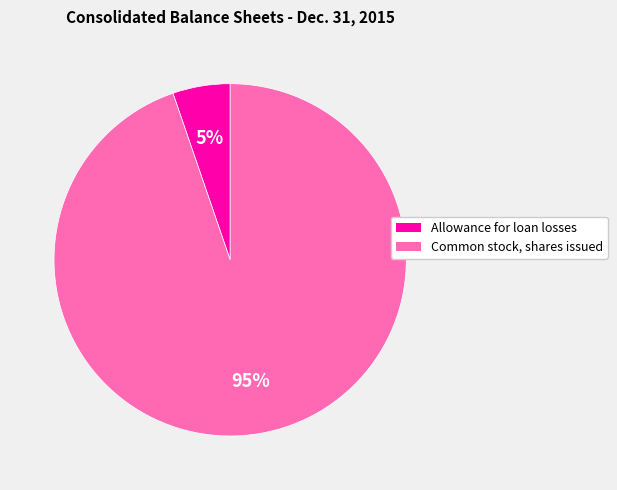

Which slice is the largest?

Common stock, shares issued